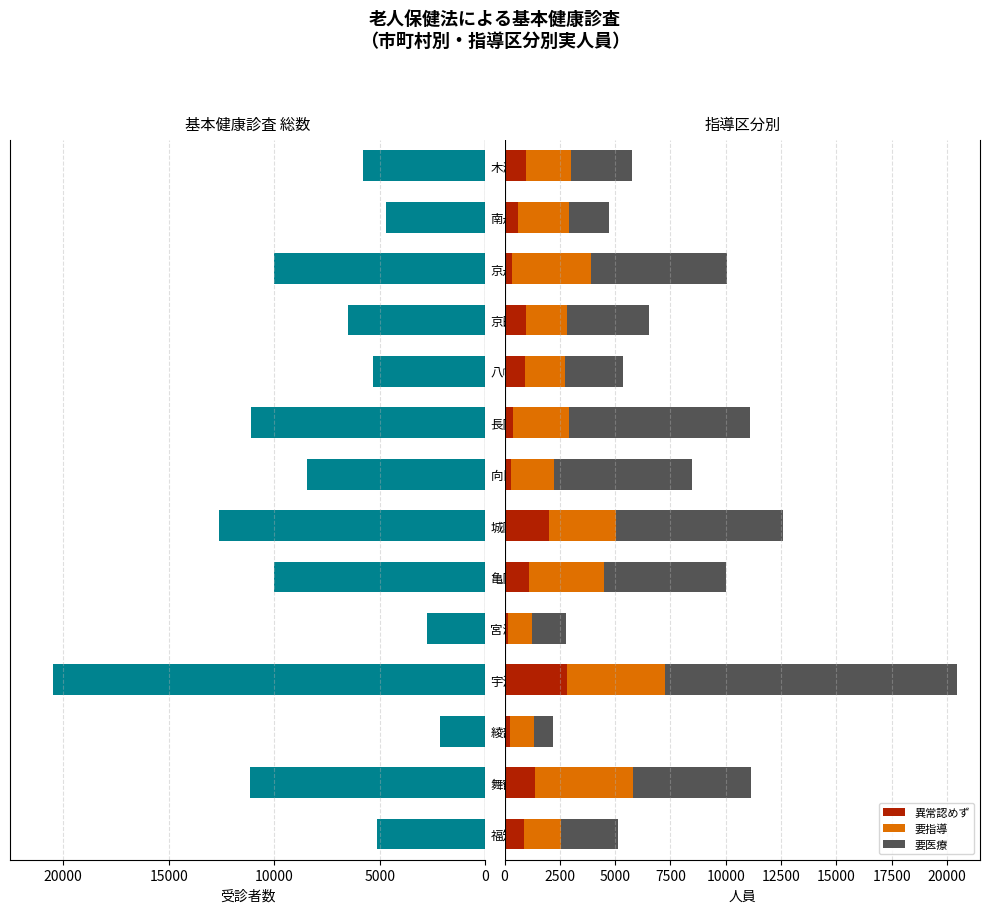

How many values in the 要指導 series are below 2293?

7